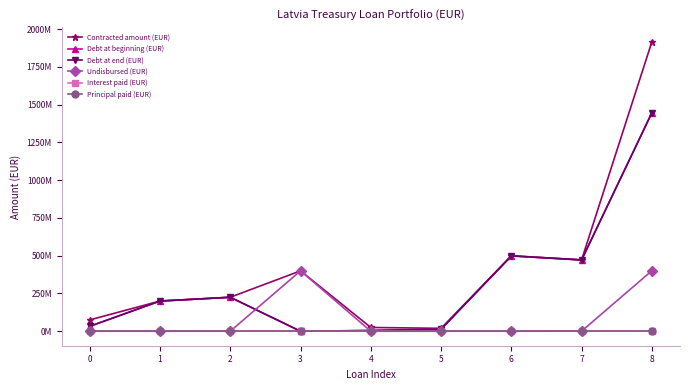

Is this an area chart (filled region under the line)?

No